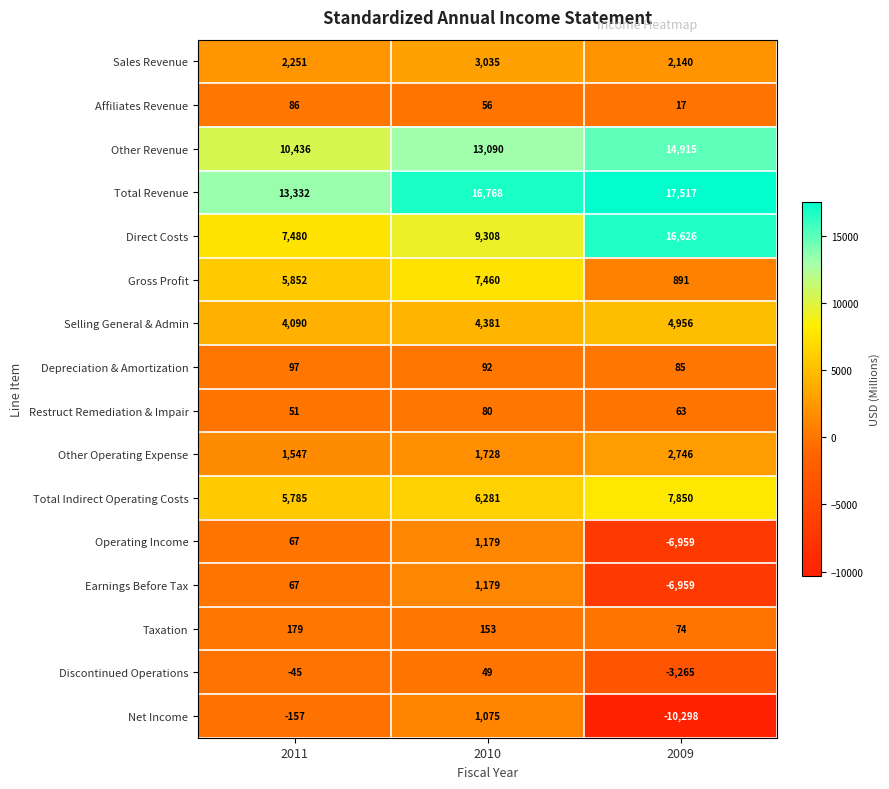

At which category is the sum across all series the highest?

2010